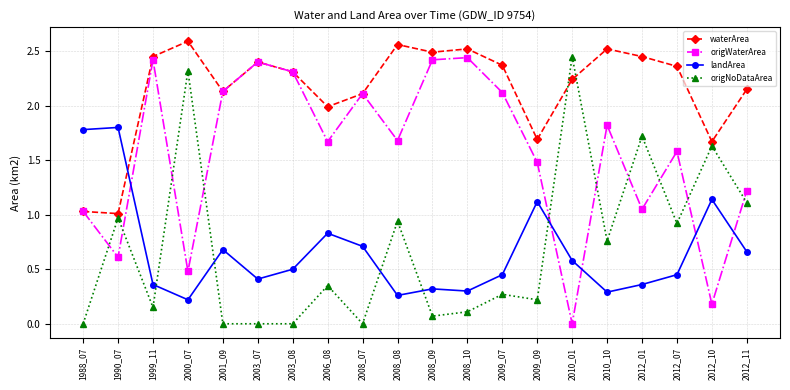

Where do waterArea and origNoDataArea first cross each other?

2009_09 and 2010_01